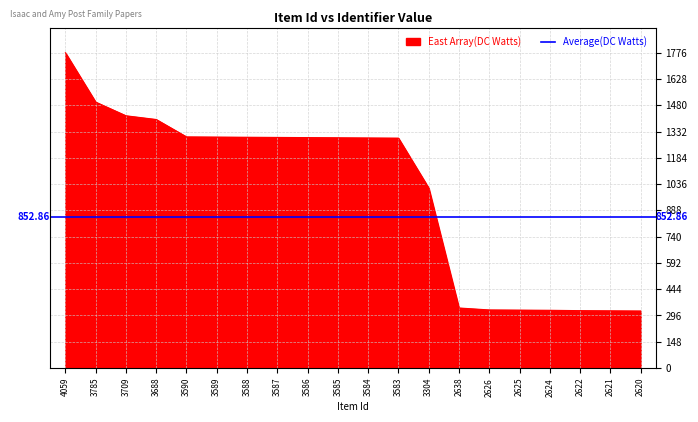

How many data points does each series have?

20